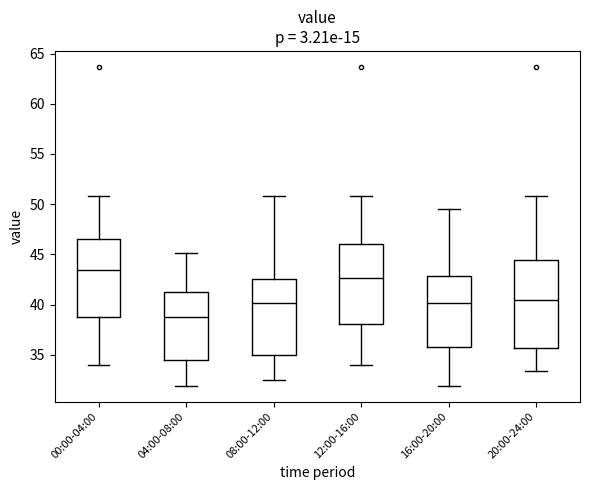

Reading left to right, transcribe this box plot: for each box, give where its median line is, the range the box spans, and where its two whiskers end, as read against the y-axis. The values are not printed on the chart, so give them approximately, as read against the axis.

00:00-04:00: median 43.5, box 39.0 to 46.5, whiskers 34.0 to 51.0
04:00-08:00: median 39.0, box 34.5 to 41.0, whiskers 32.0 to 45.0
08:00-12:00: median 40.0, box 35.0 to 42.5, whiskers 32.5 to 51.0
12:00-16:00: median 42.5, box 38.0 to 46.0, whiskers 34.0 to 51.0
16:00-20:00: median 40.0, box 36.0 to 43.0, whiskers 32.0 to 49.5
20:00-24:00: median 40.5, box 35.5 to 44.5, whiskers 33.5 to 51.0